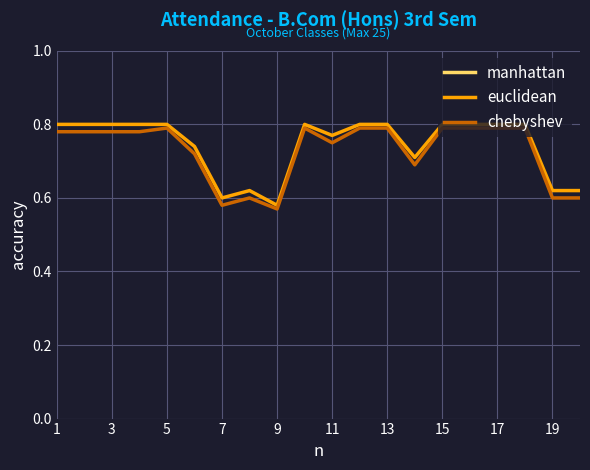

True or false: chebyshev and euclidean intersect in this chart.

False